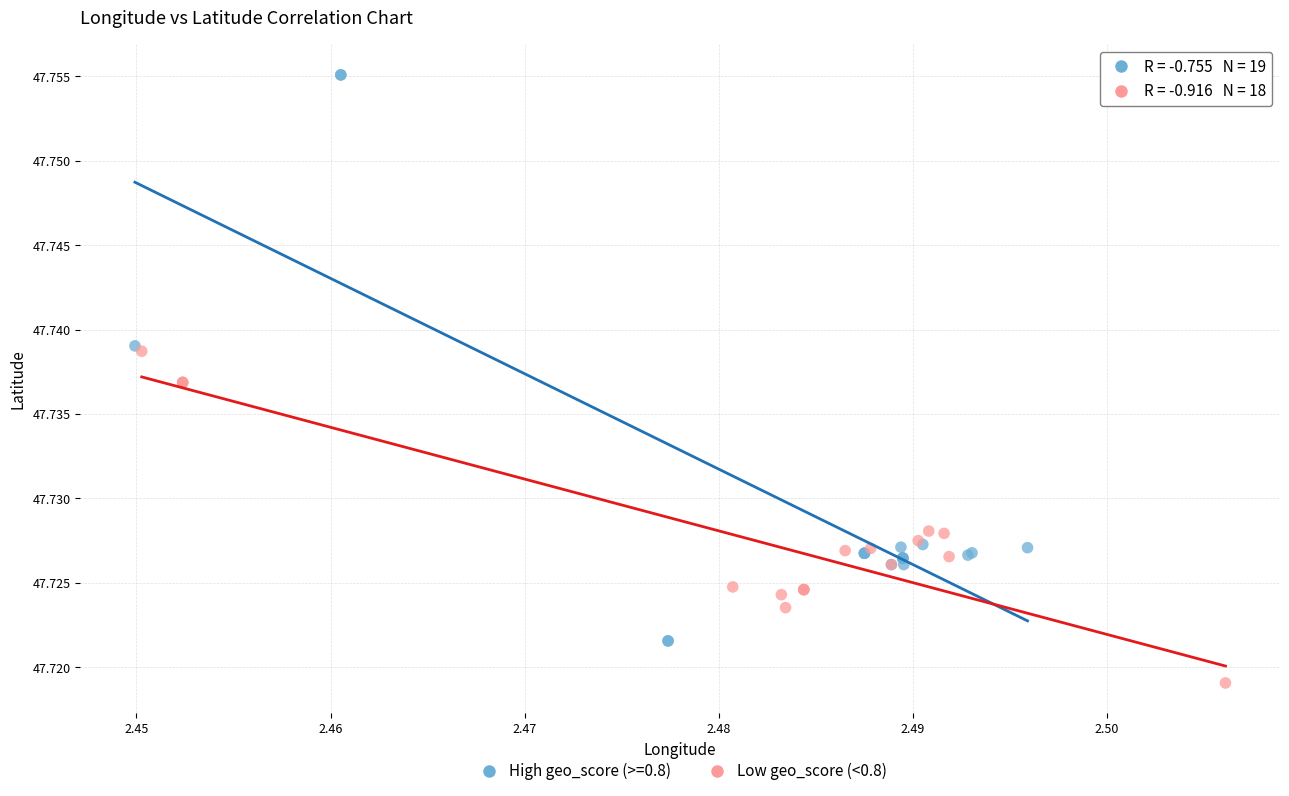

Which series has the widest spread of Y values?

High geo_score (>=0.8)